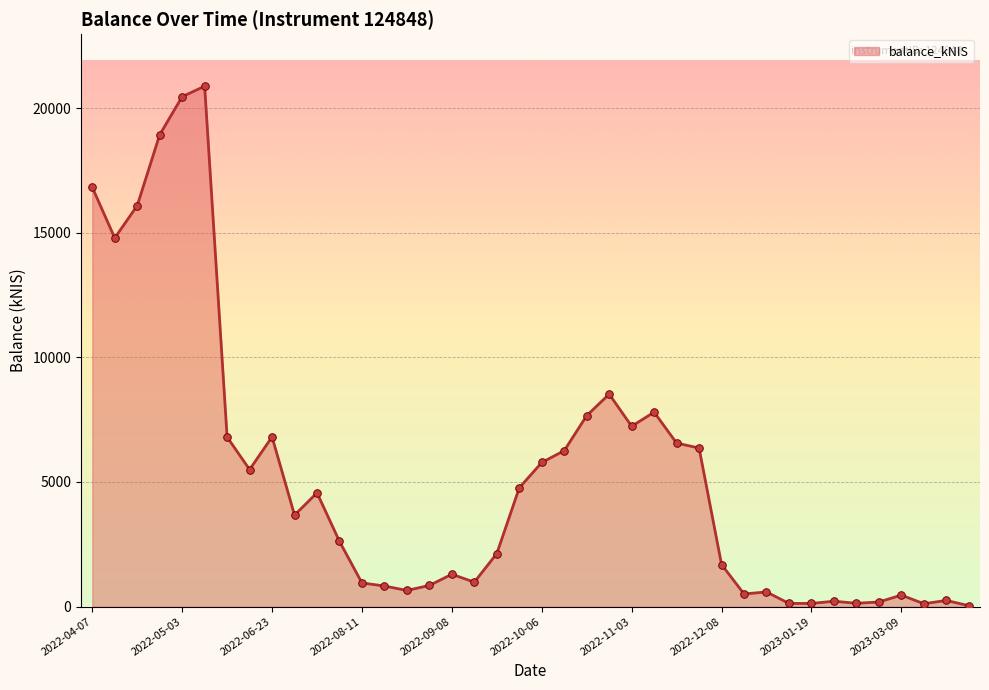

What is the greatest value displayed?

20877.5